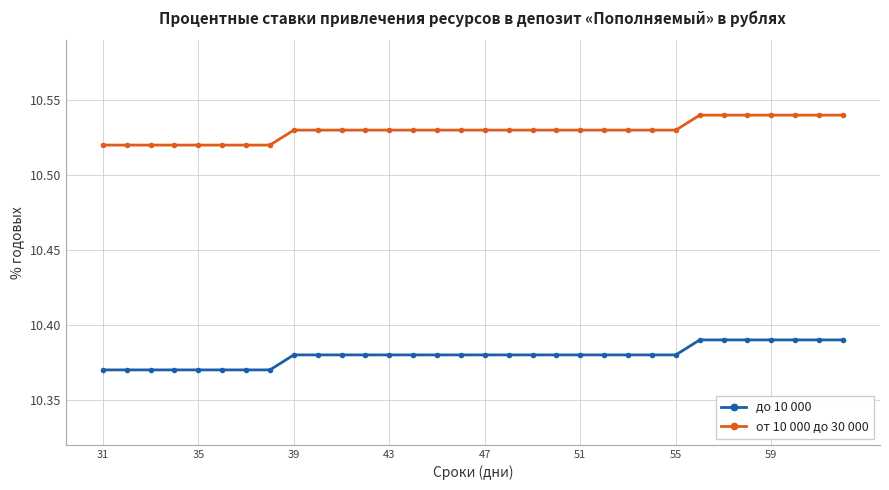

True or false: от 10 000 до 30 000 and до 10 000 cross at least once.

False